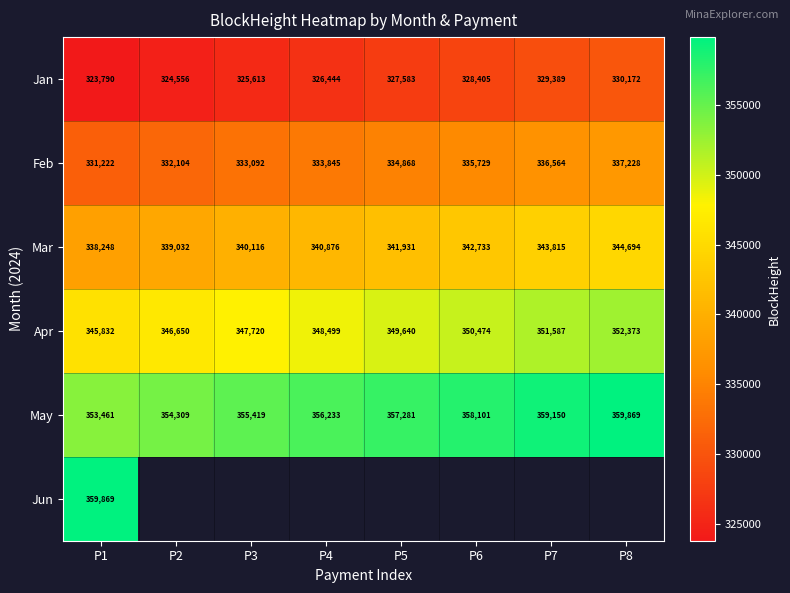

How many series are shown in this chart?

6